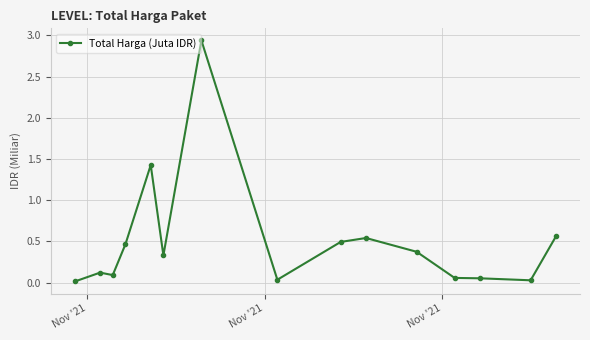

What is the value of the 11th point from the left?

0.4